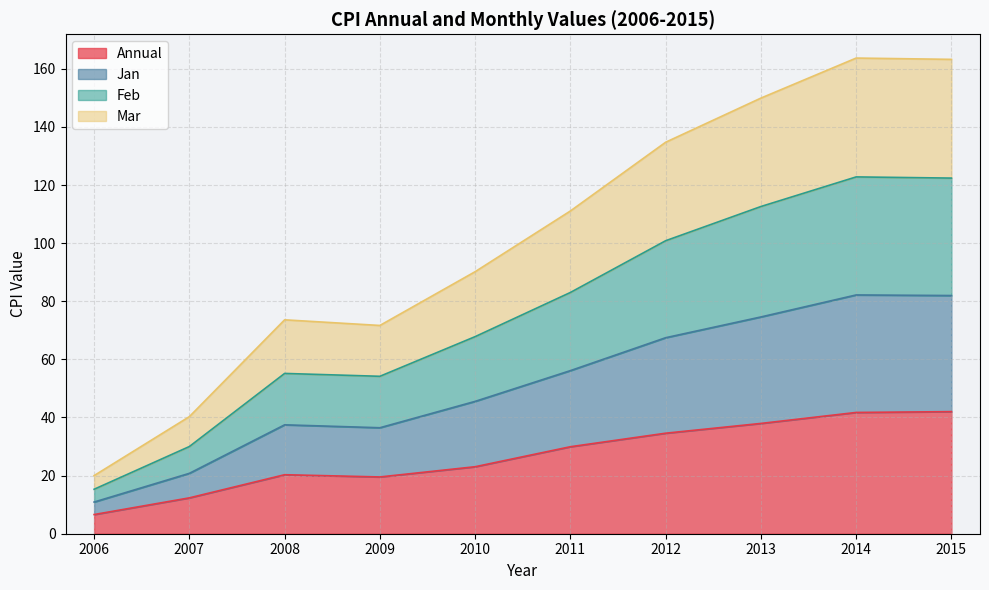

The Annual series shows 19.5 at 2009. True or false?

True